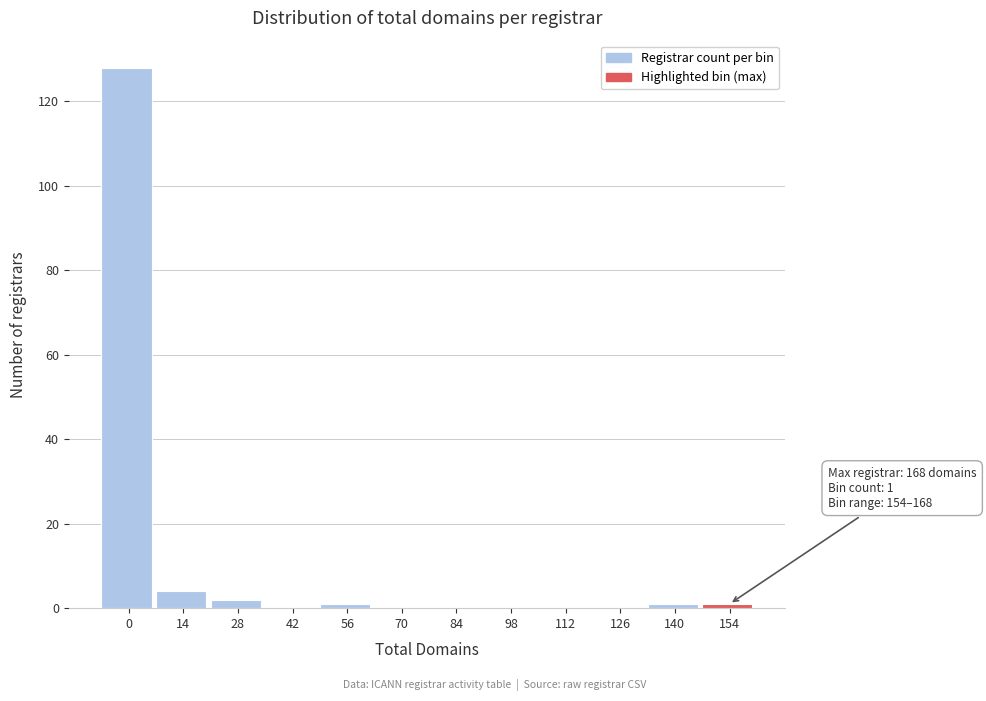

Reading right to left, what are all the values shown in this chart?

154=1	140=1	126=0	112=0	98=0	84=0	70=0	56=1	42=0	28=2	14=4	0=128